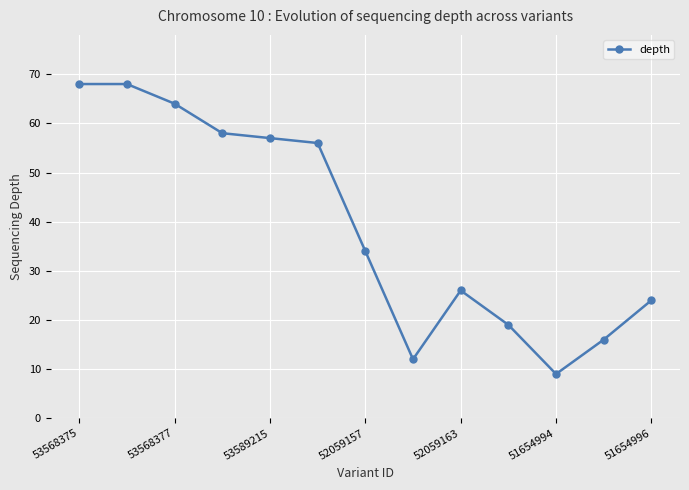

What is the difference between the maximum and minimum values?

59